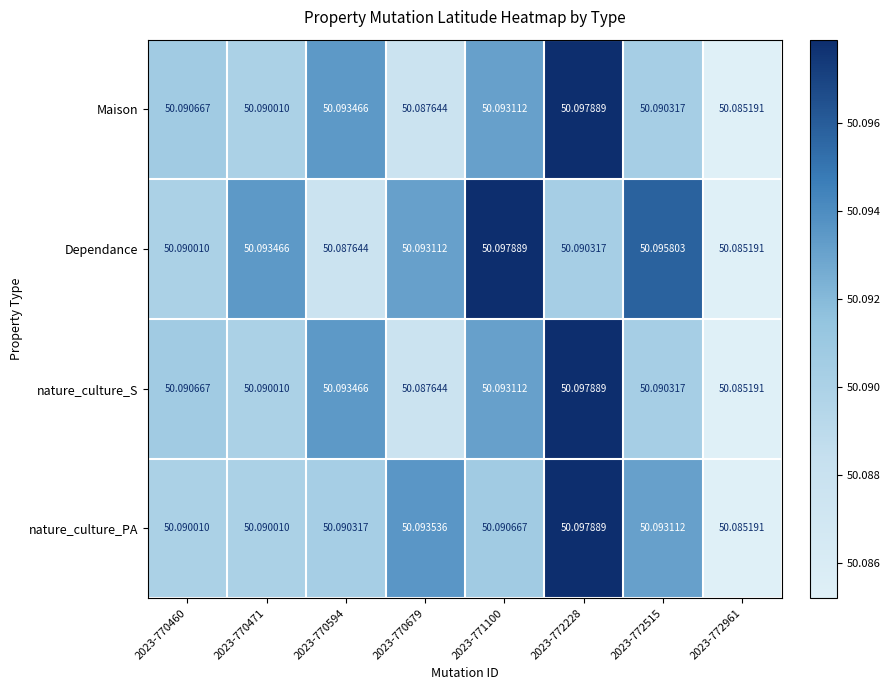

What is the total value across all series at 2023-770679?

200.4